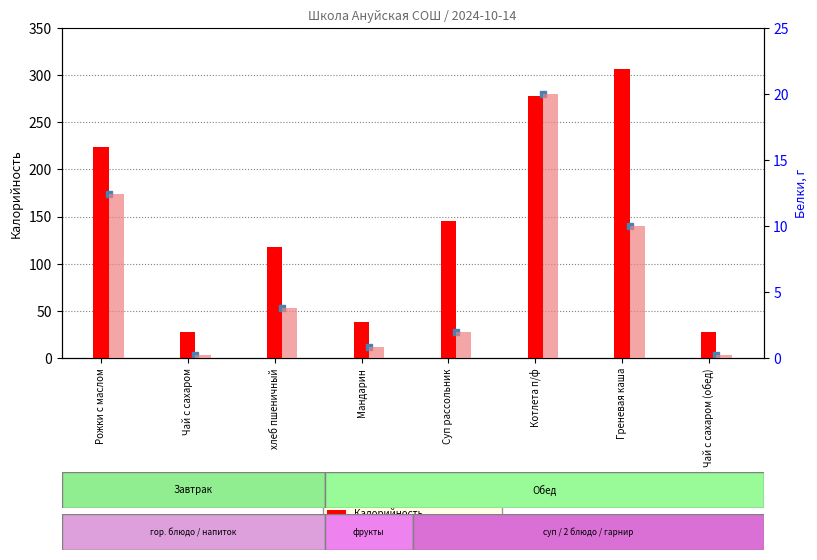

List the series in order of their overall mean, highest first.

Калорийность, Белки